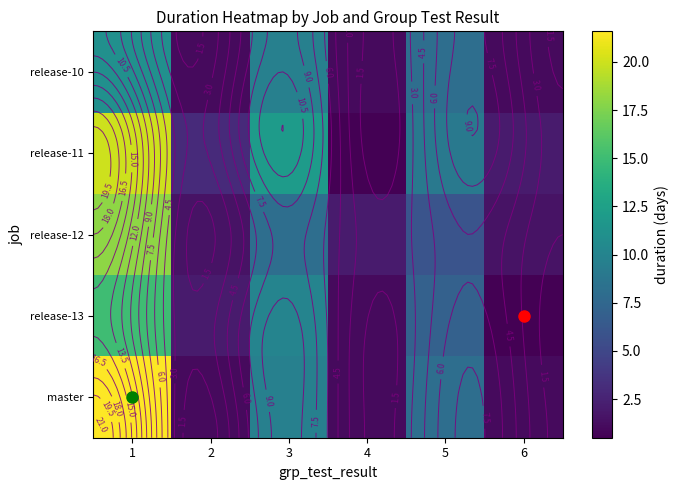

What is the sum of the release-12 values at 6 and 3?

9.5